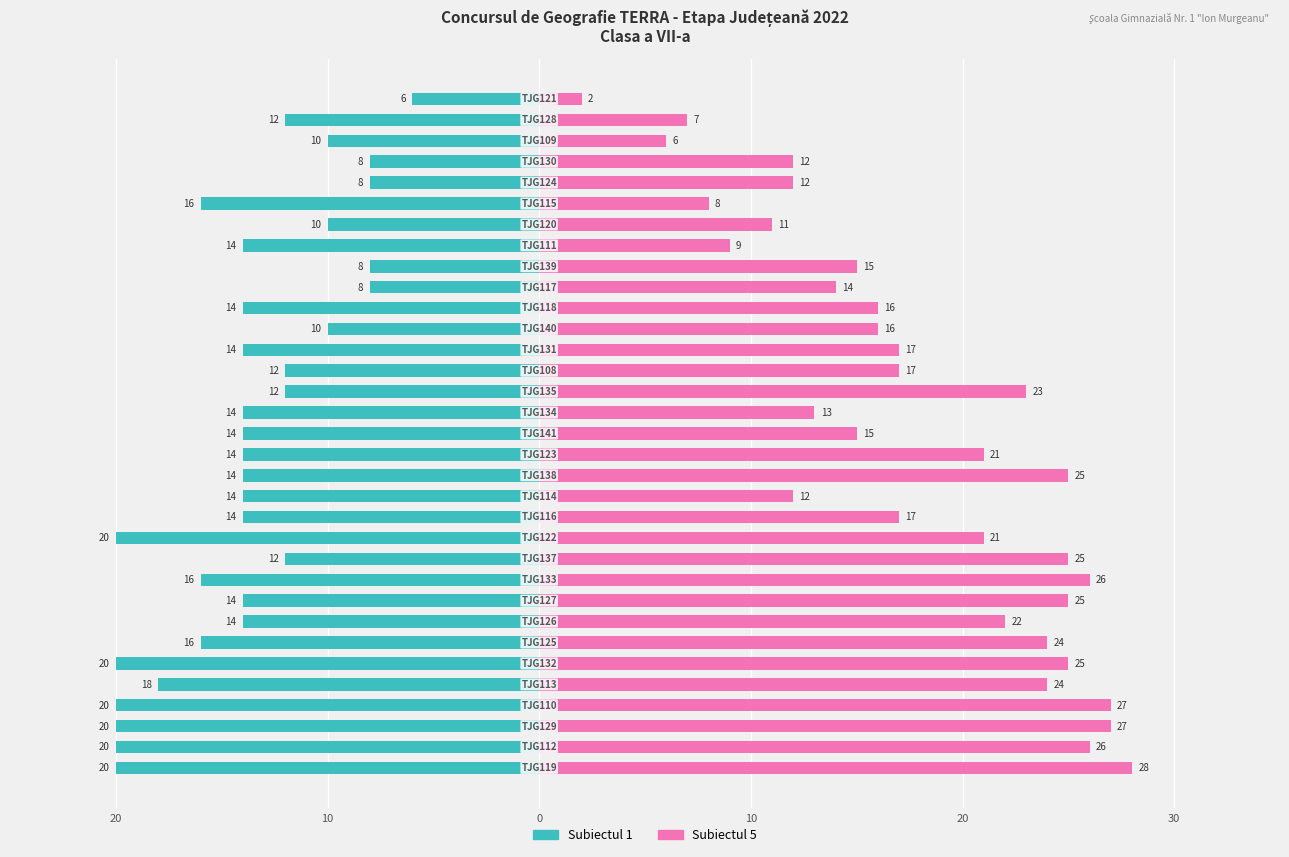

True or false: Subiectul 5 has a value of 39 at 30.

False